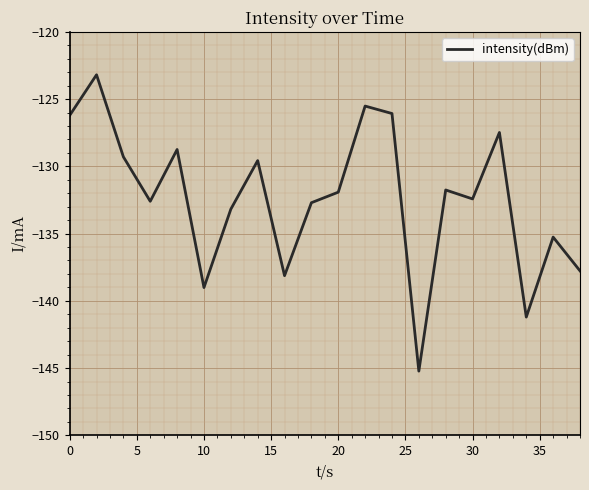

What is the difference between the maximum and minimum values?

22.0